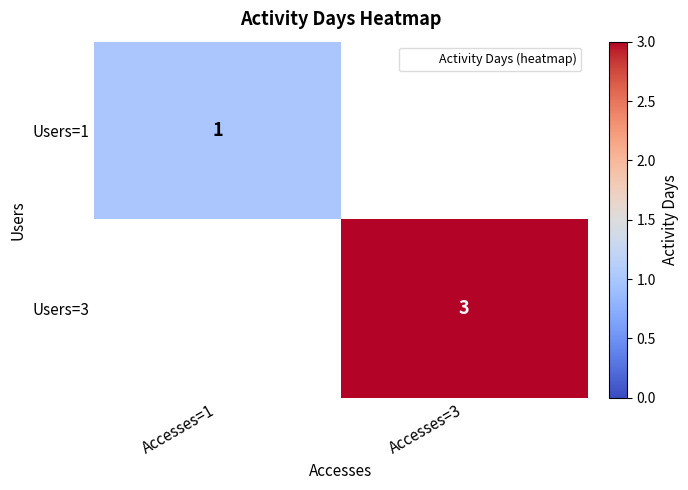

The Users=3 series shows 1 at Accesses=3. True or false?

False